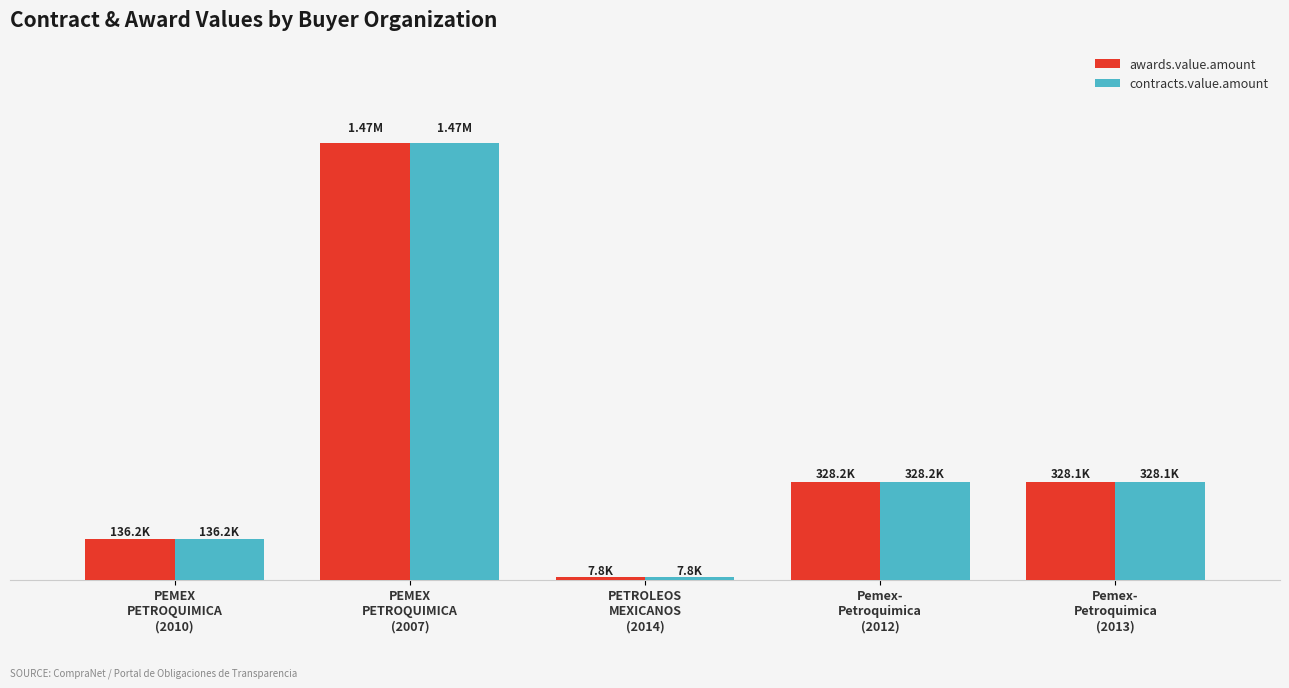

Which category has the highest value in the contracts.value.amount series?

PEMEX
PETROQUIMICA
(2007)